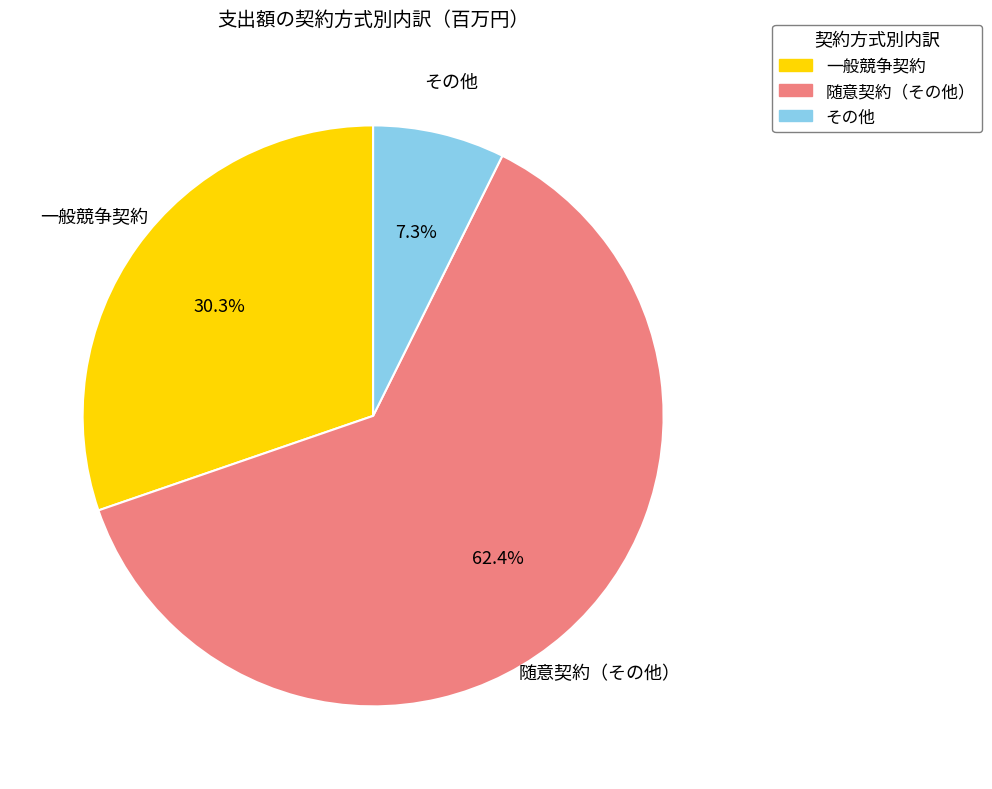

Rank the categories by value from lowest to highest.

その他, 一般競争契約, 随意契約（その他）